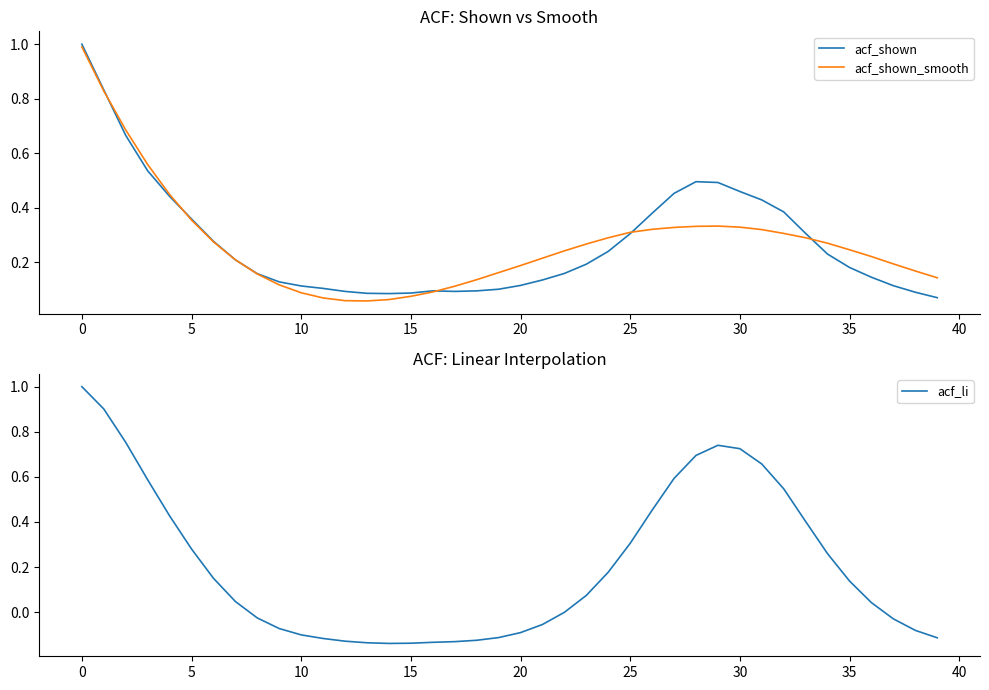

In acf_shown, how many points are higher than both neighbors (excluding endpoints)?

2